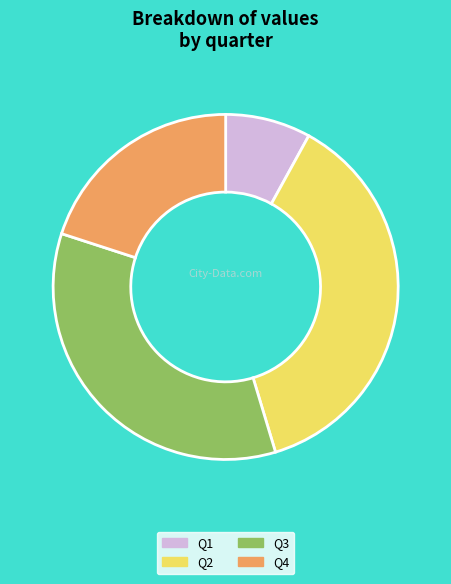

Is the sum of Q4 and Q1 greater than half?

No